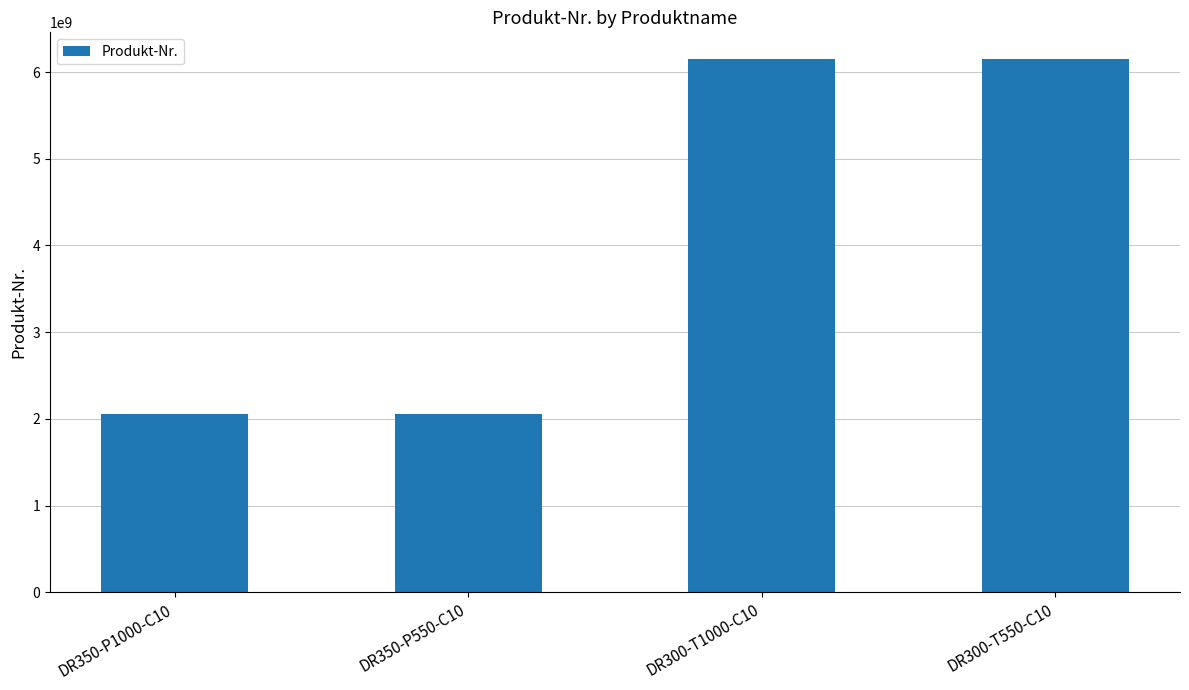

Are the bars horizontal?

No